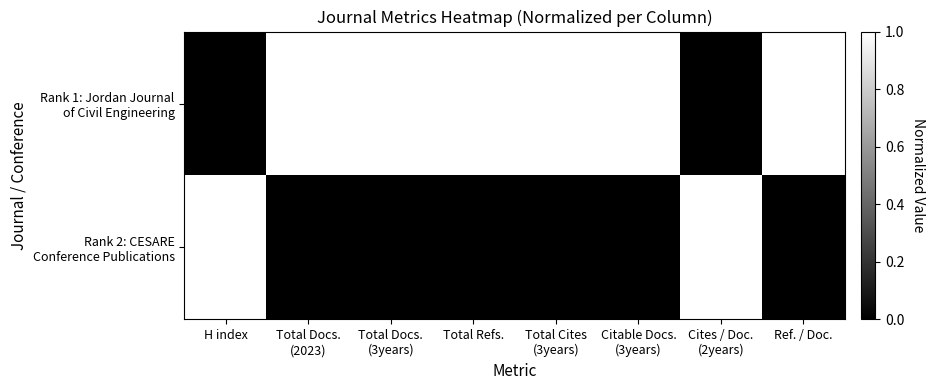

Which series has the largest range (max minus min)?

Rank 1: Jordan Journal of Civil Engineering